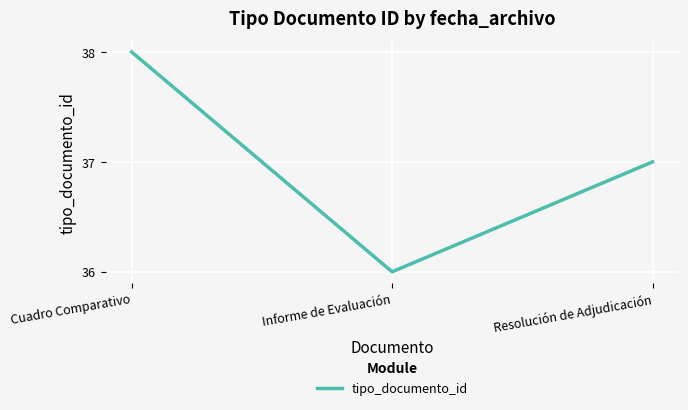

Count the values in the range 36 to 38.

3